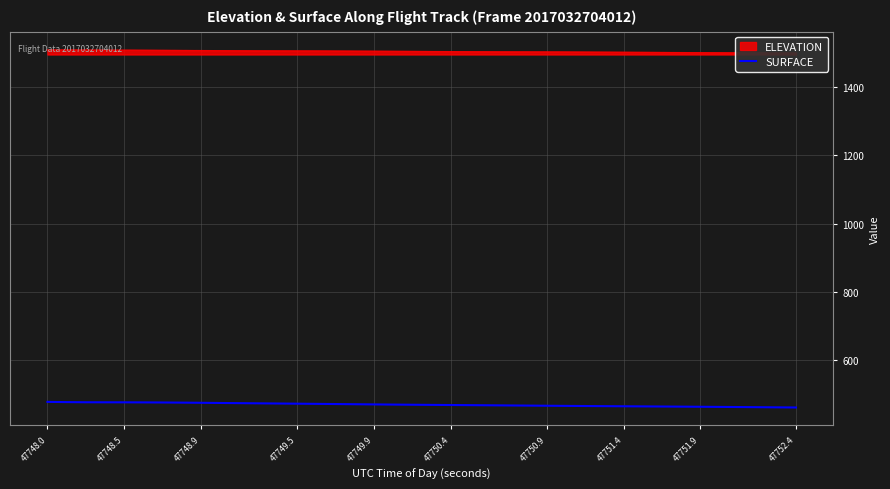

What is the minimum value shown in the chart?

462.5